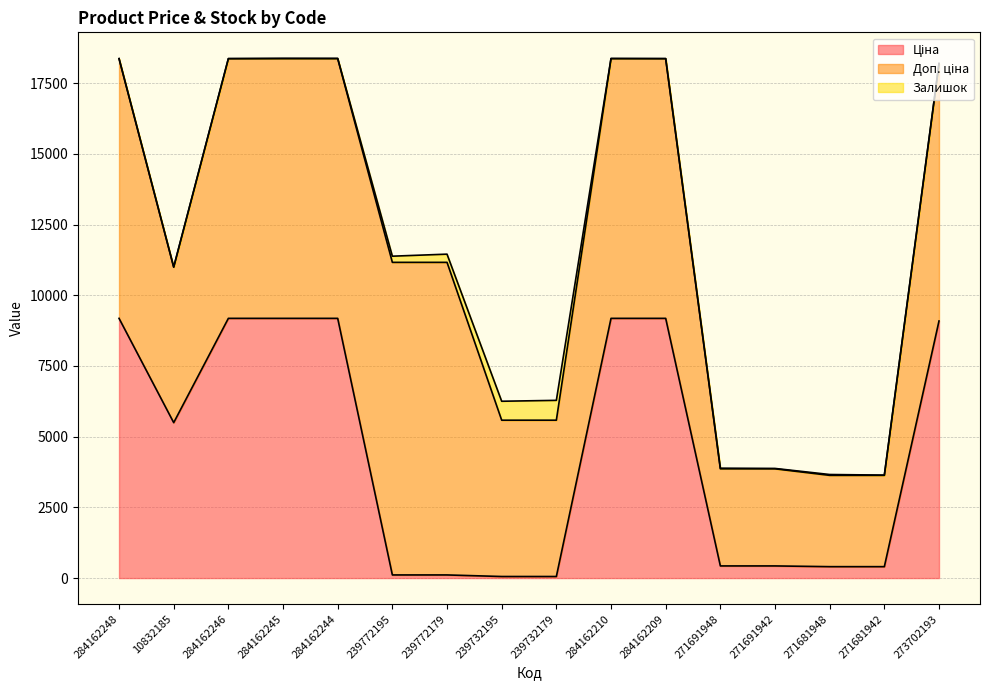

What position from the right is 271691948?

5